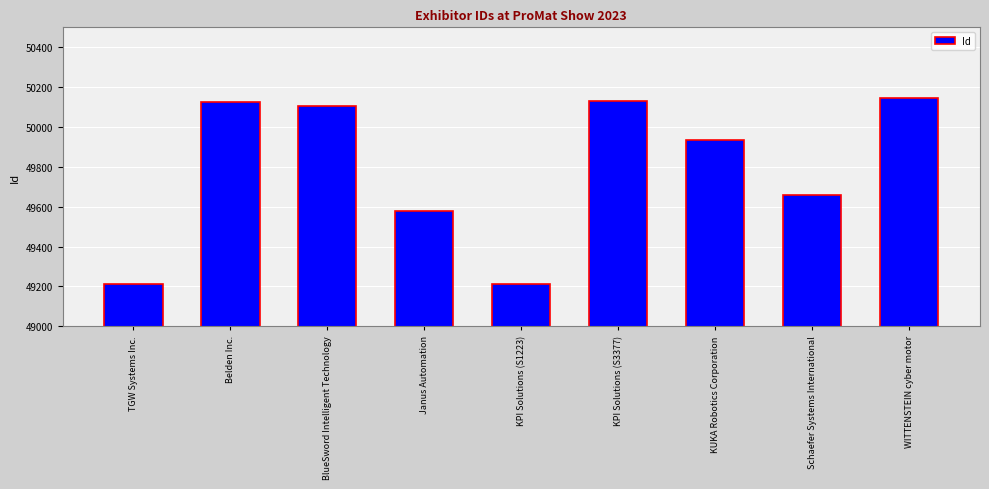

What position from the left is Schaefer Systems International?

8